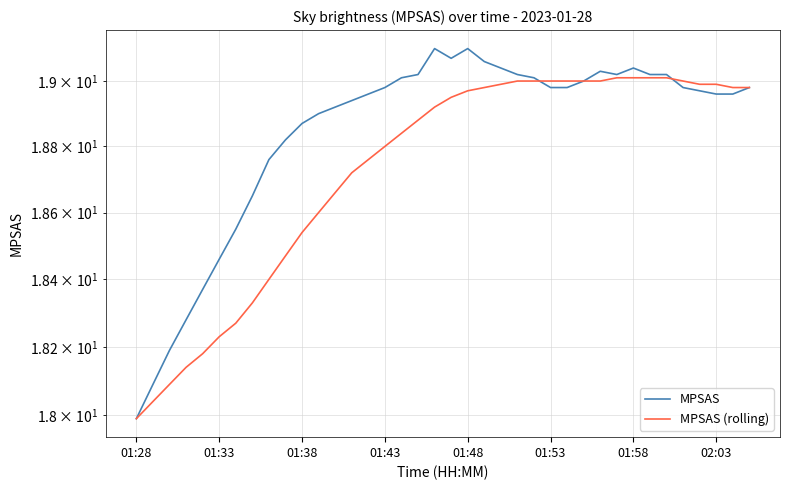

Is it true that MPSAS (rolling) equals 8.2 at 32?

False